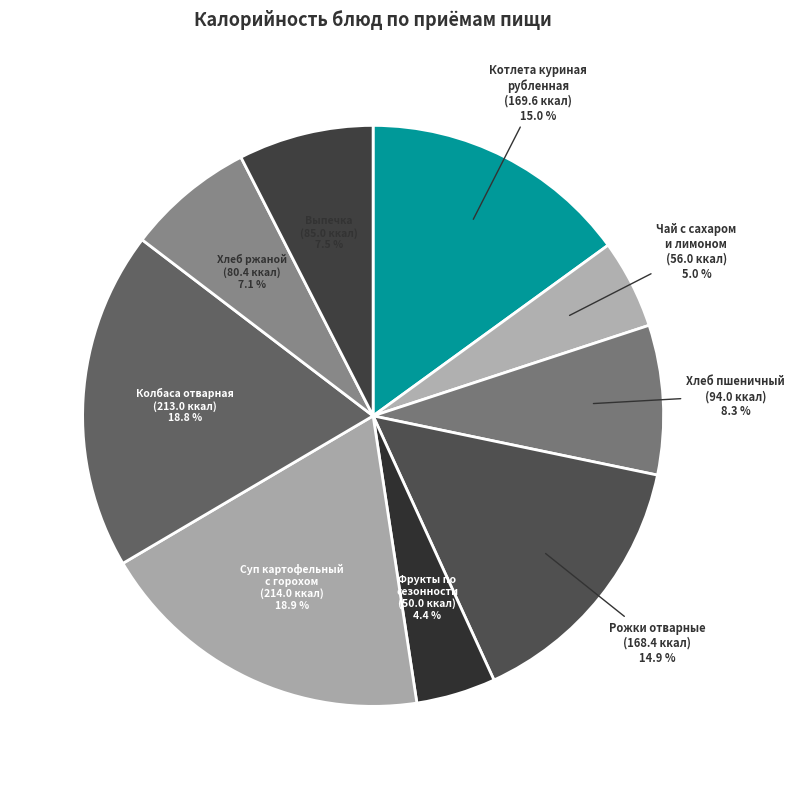

The Суп картофельный с горохом slice represents 32% of the pie. True or false?

False